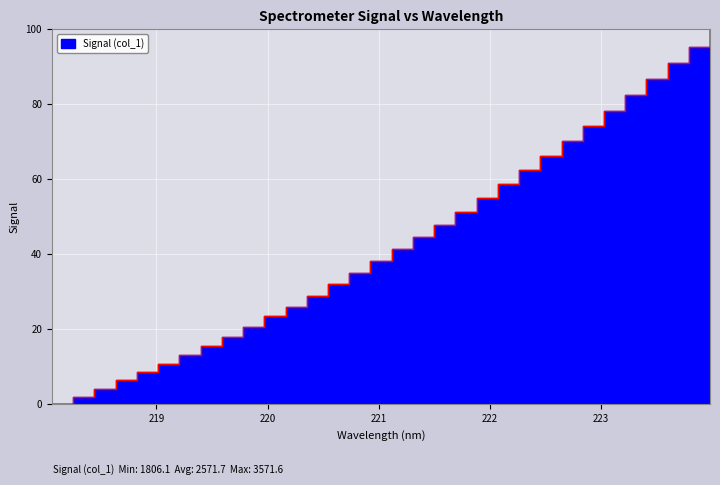

How many values are below 41?

16